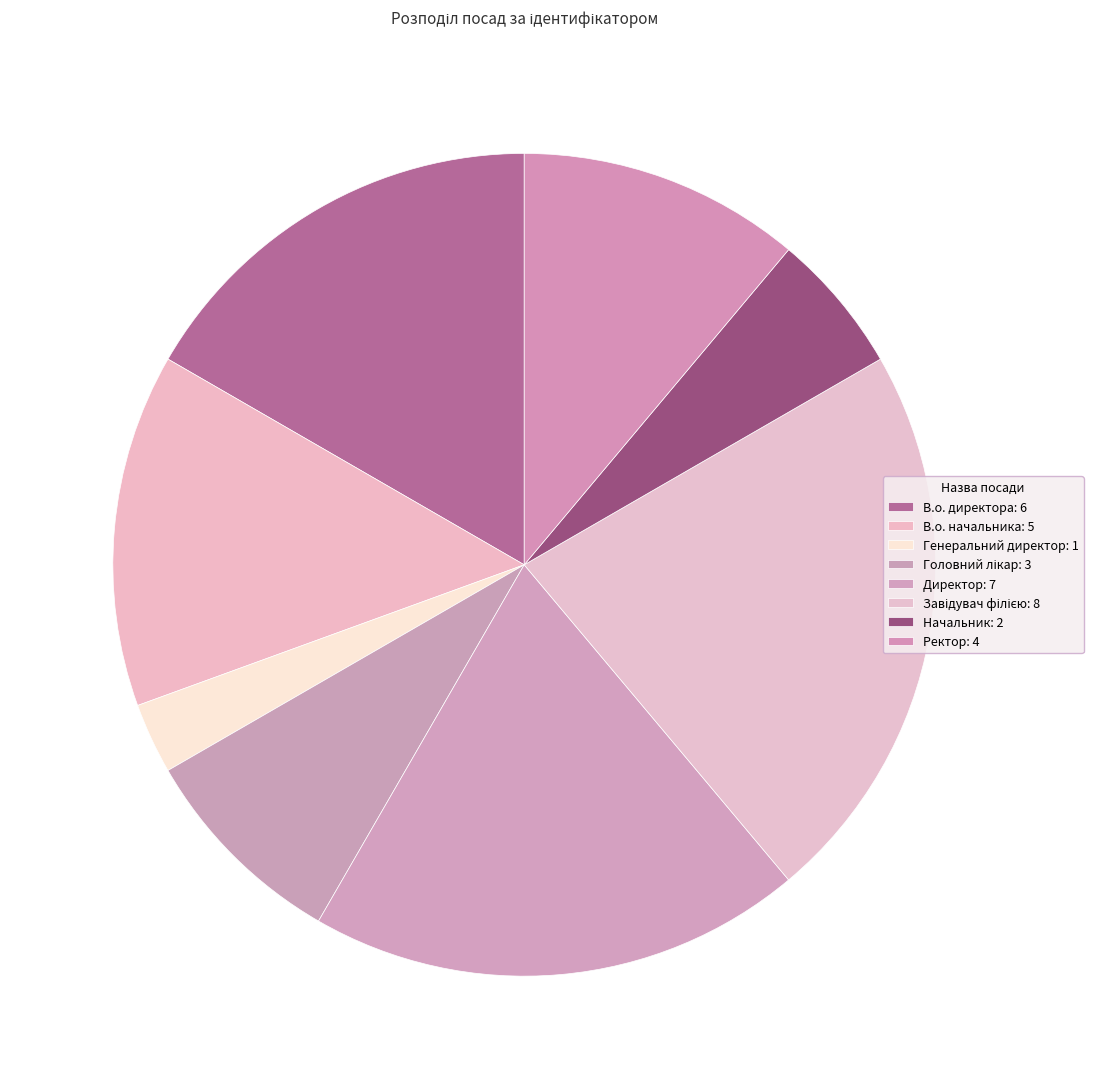

Count the number of slices in the pie.

8